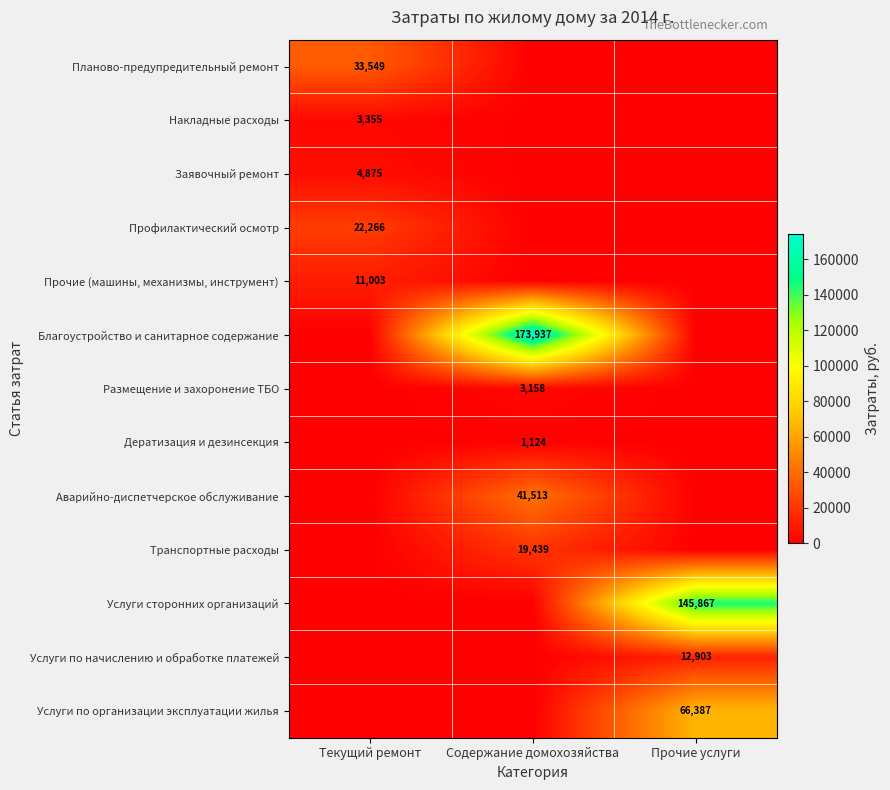

Is it true that Профилактический осмотр equals 22266 at Текущий ремонт?

True